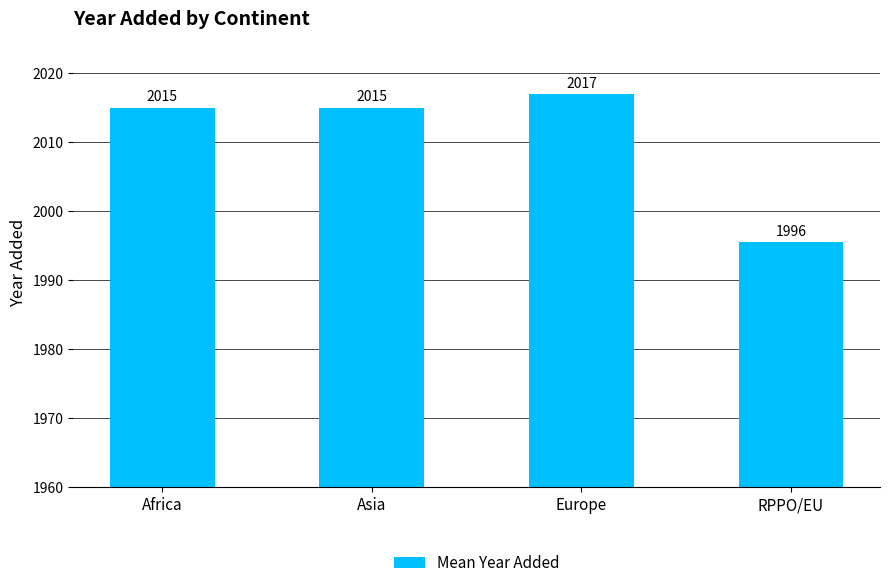

The value at Africa is 962.3. True or false?

False